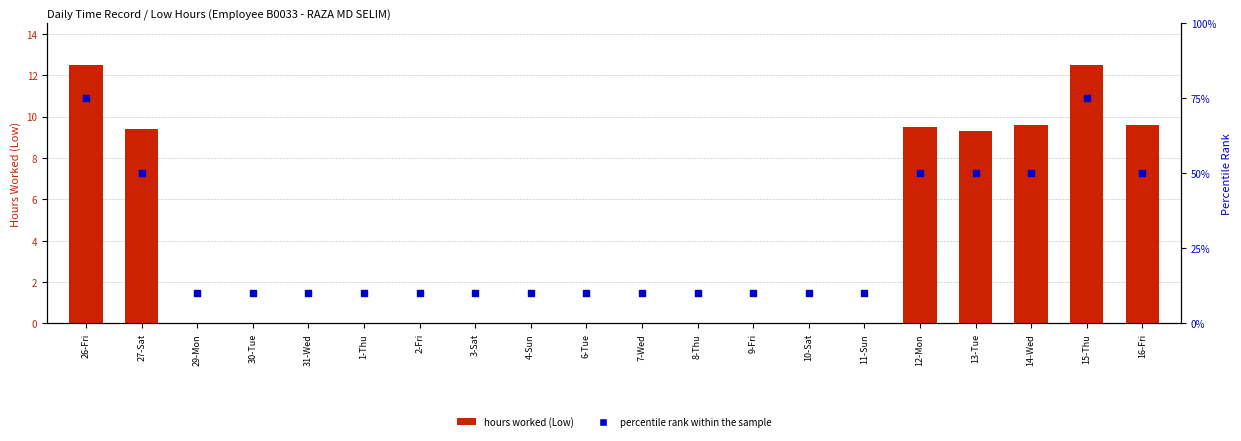

Which series contains the lowest Y value?

hours worked (Low)